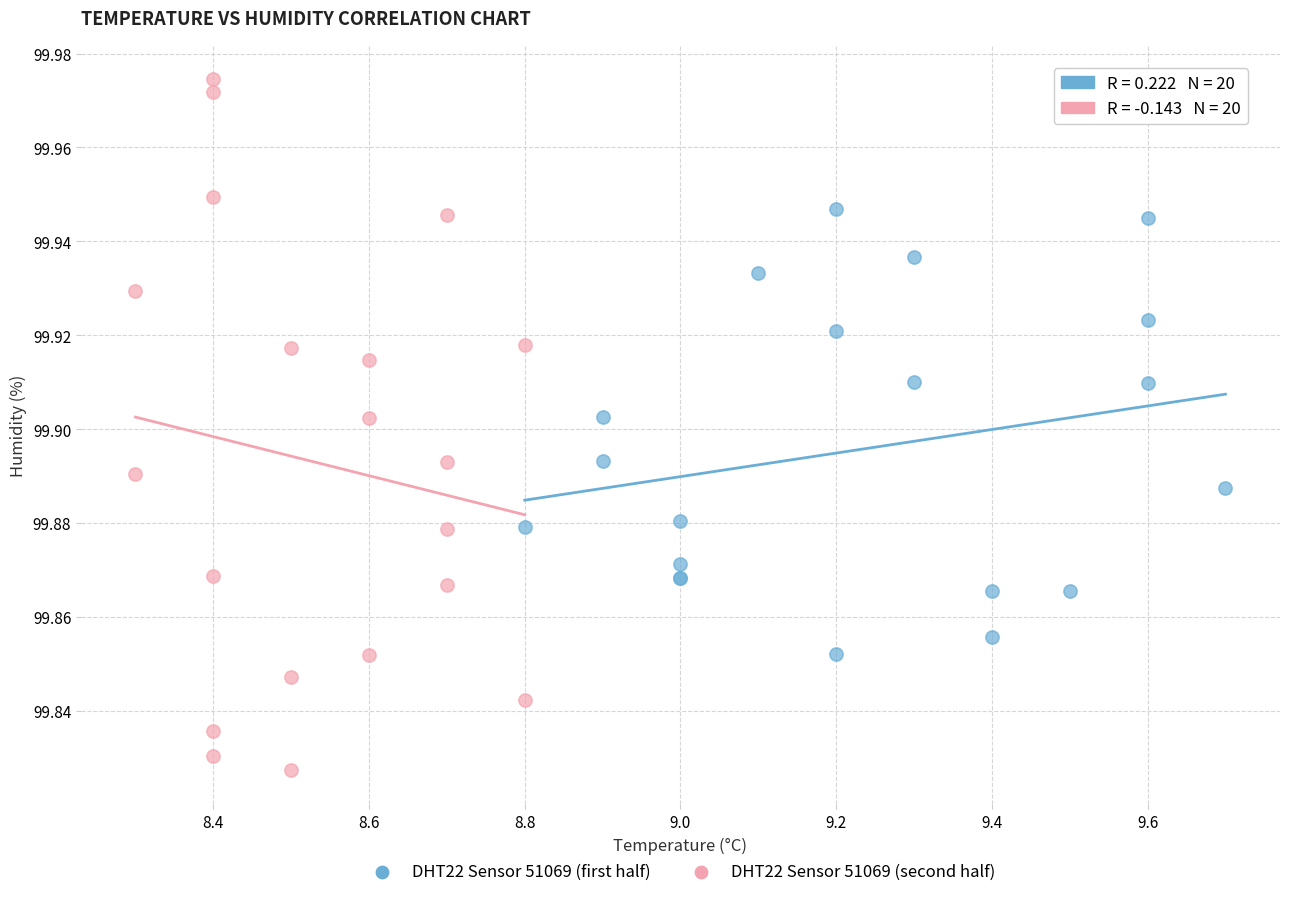

Which series has the widest spread of Y values?

DHT22 Sensor 51069 (second half)